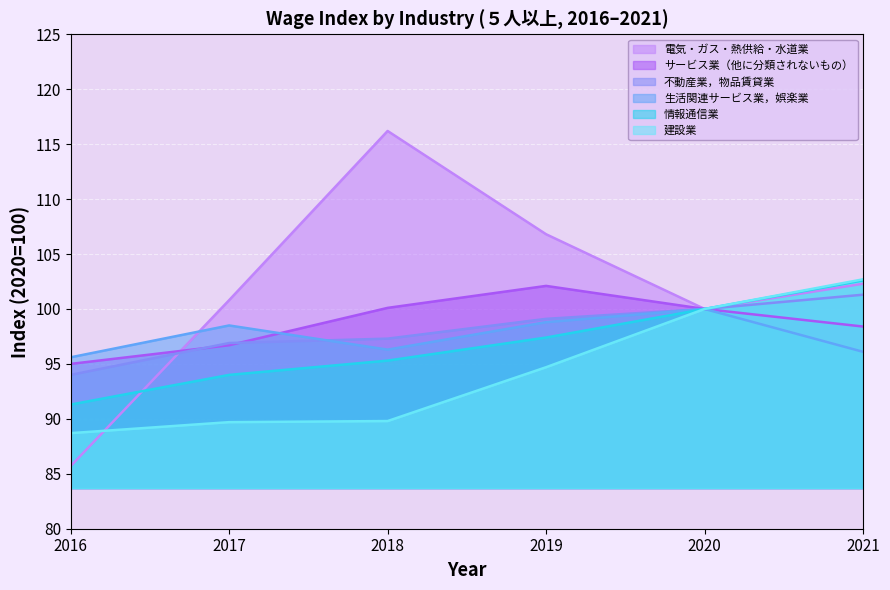

Where does the サービス業（他に分類されないもの） series first go above 100?

2018